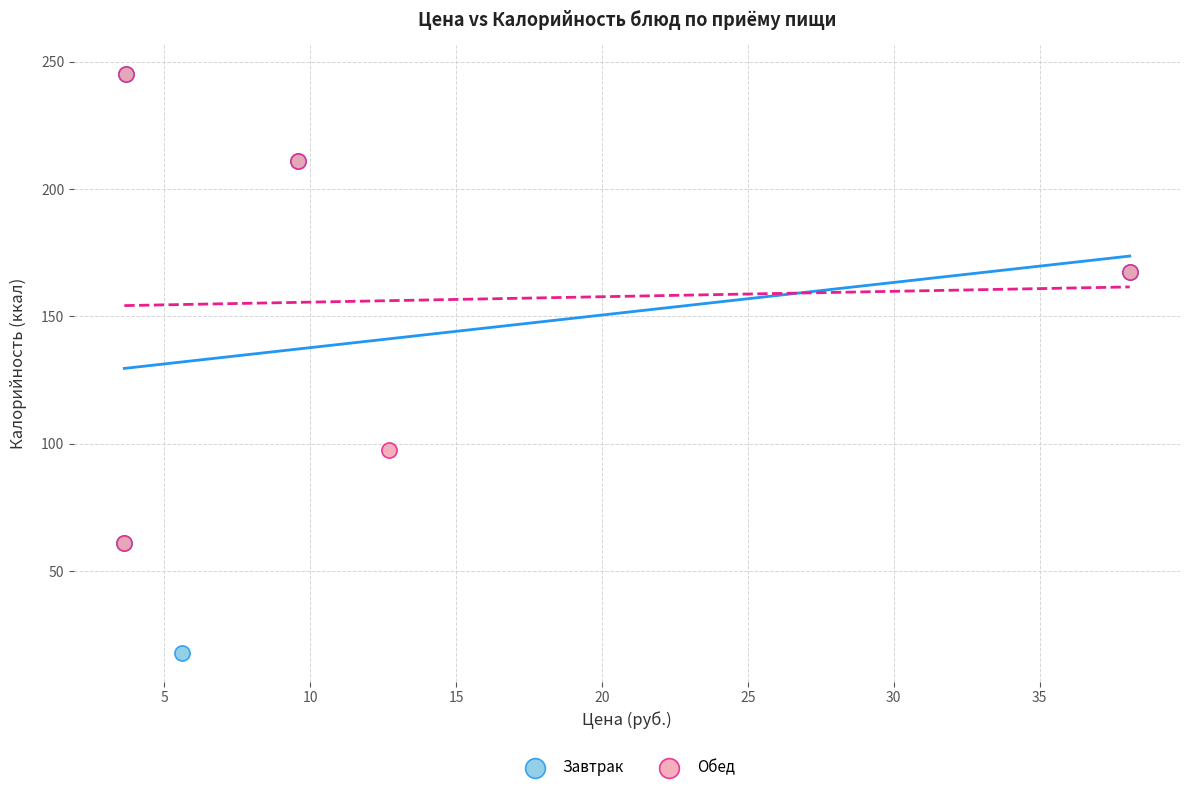

Which series has the largest Y range (max minus min)?

Завтрак